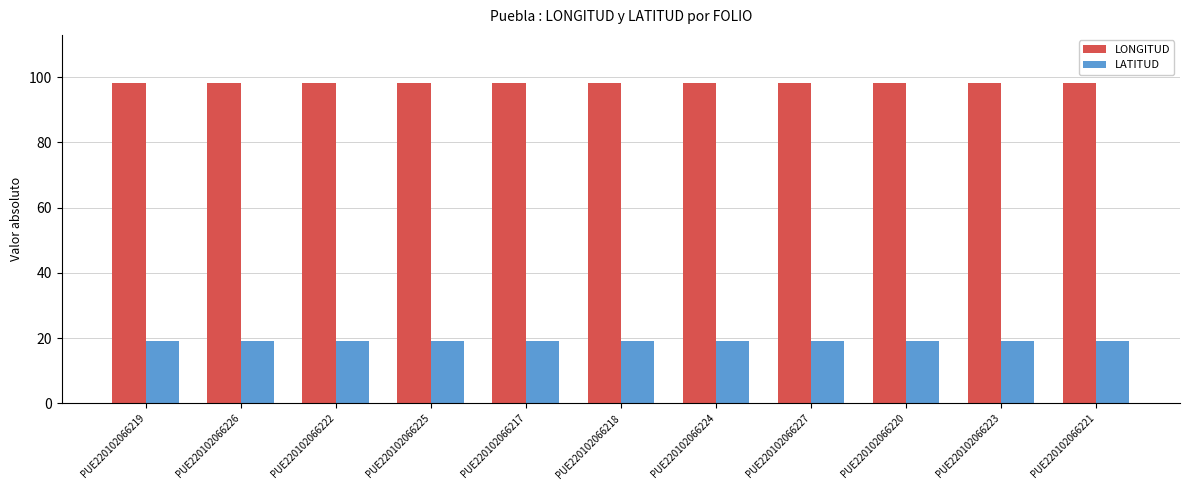

What is the average value of the LATITUD series?

19.0